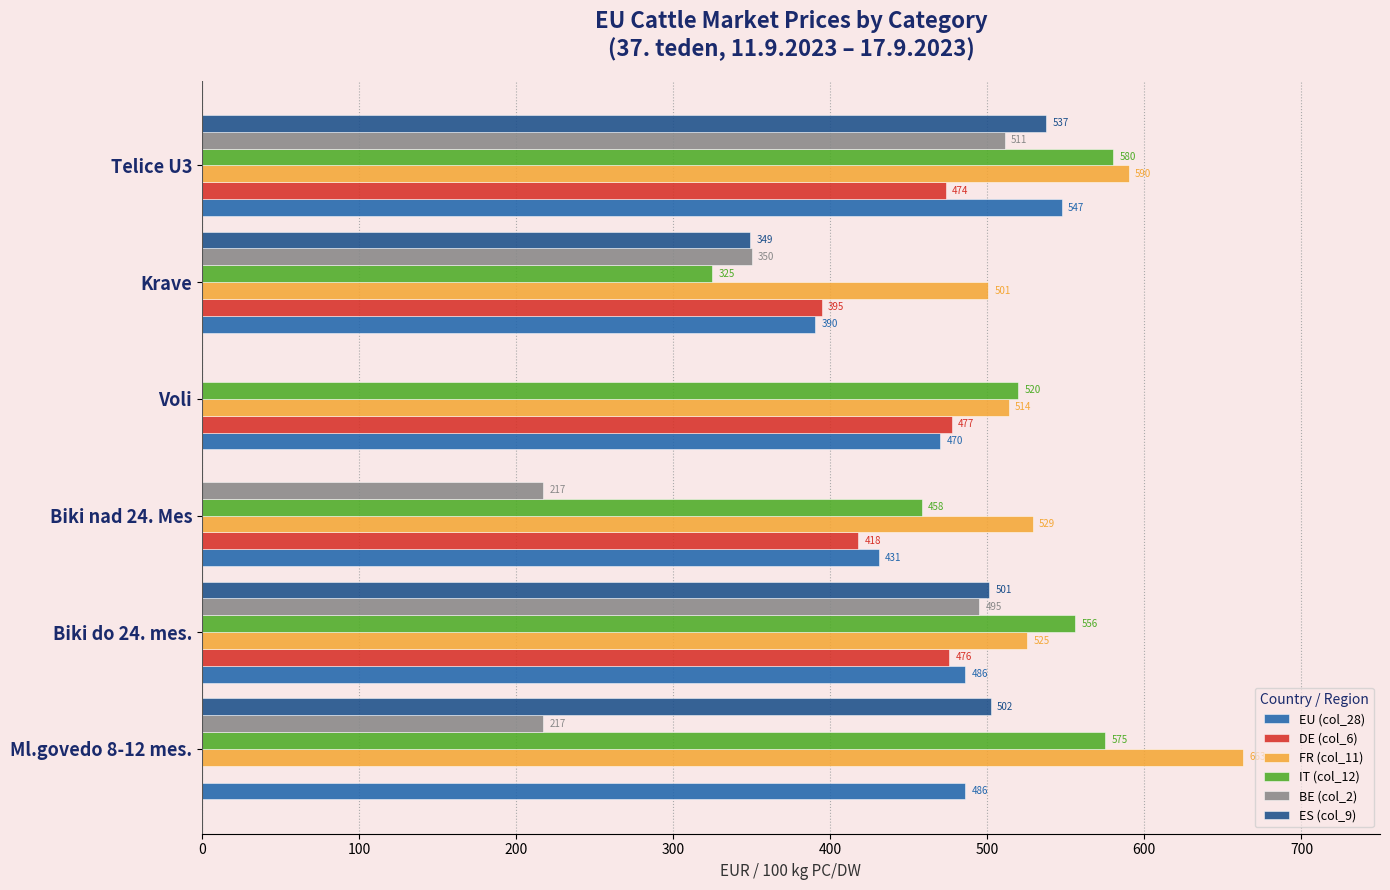

The BE (col_2) series shows 217.4 at Biki nad 24. Mes. True or false?

True